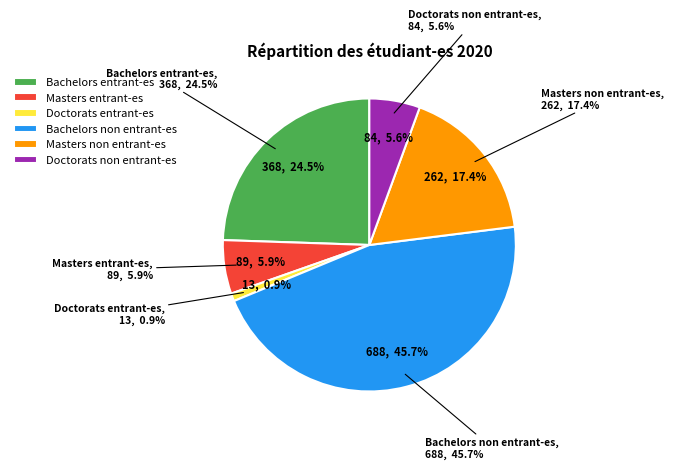

To the nearest percent, what is the difference between the Masters non entrant-es and Masters entrant-es slice percentages?

12%